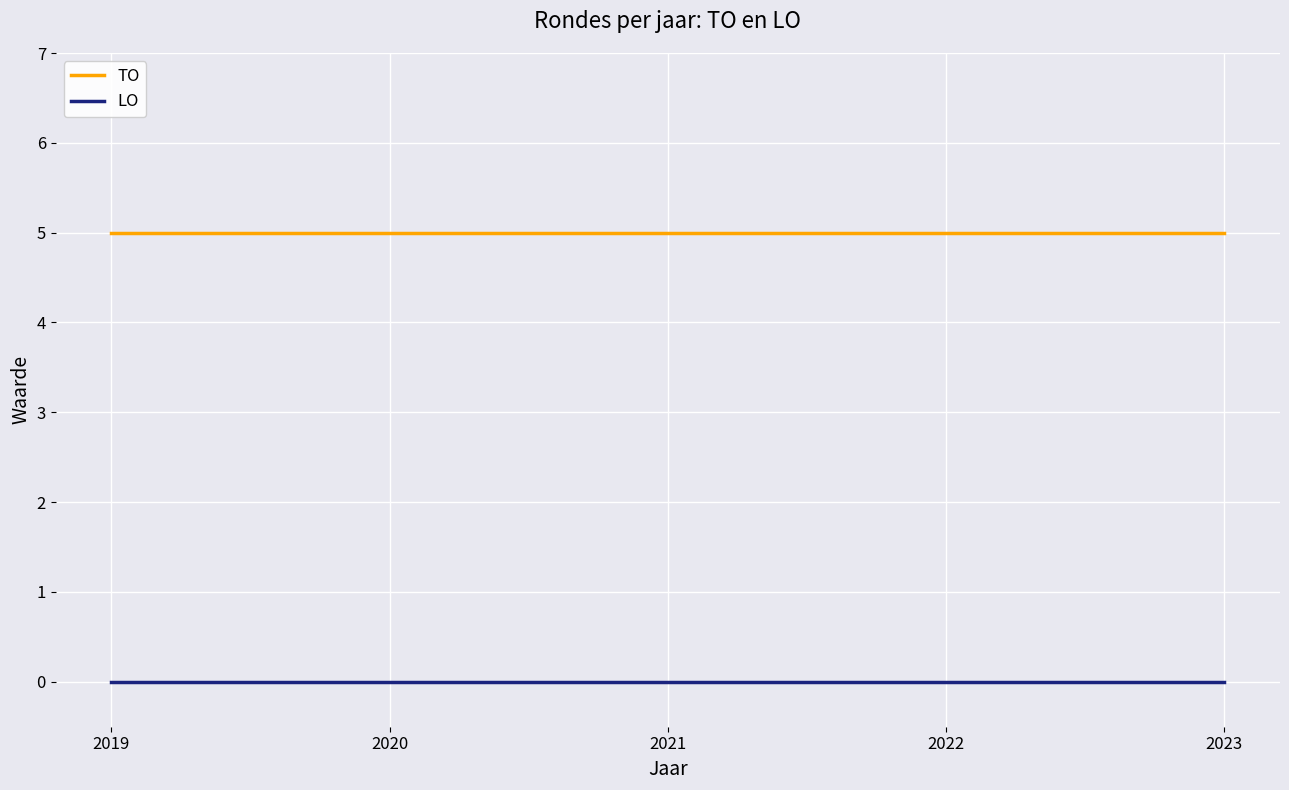

True or false: TO has a value of 5 at 2021.

True